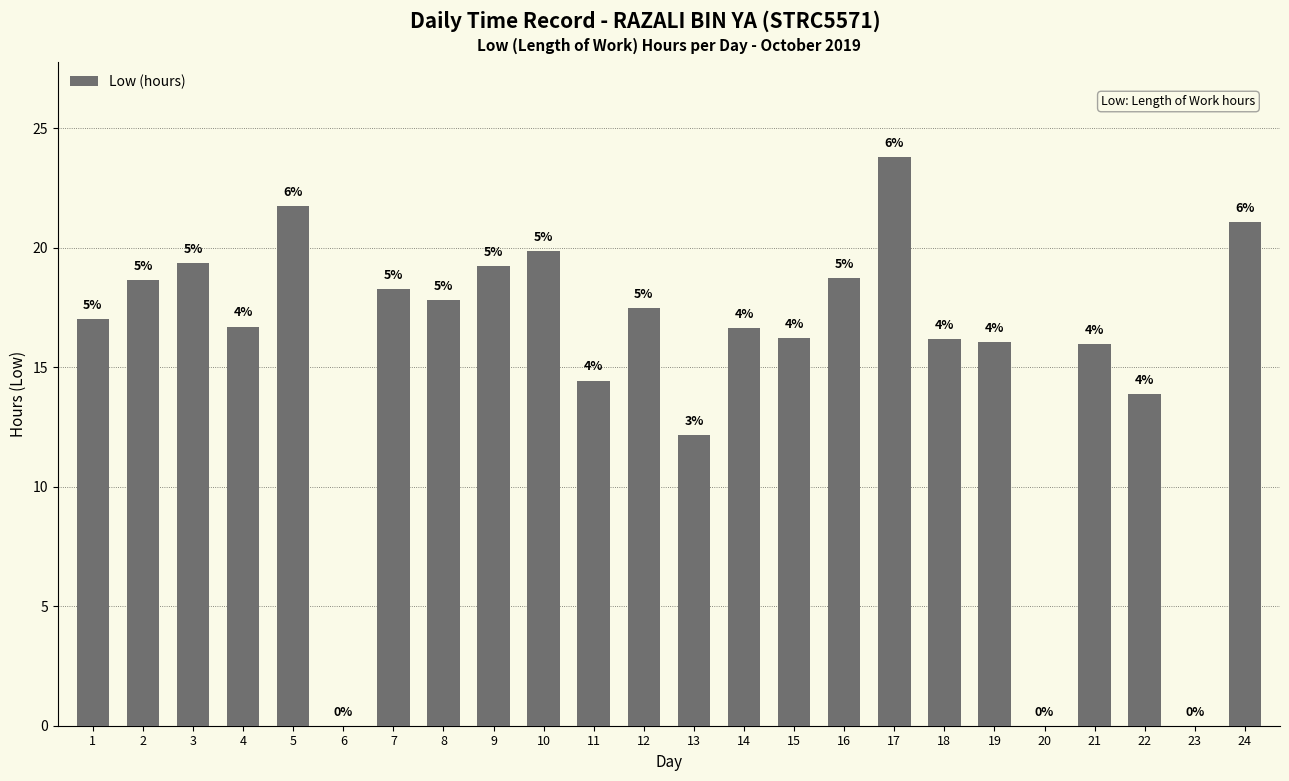

Are the bars horizontal?

No